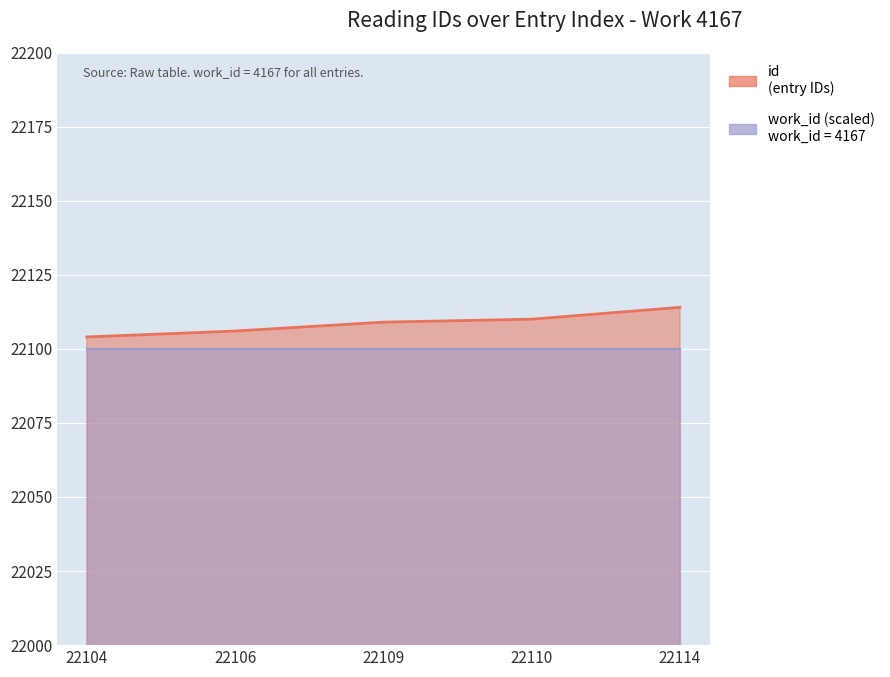

Between 22106 and 22109, which is larger?

22109